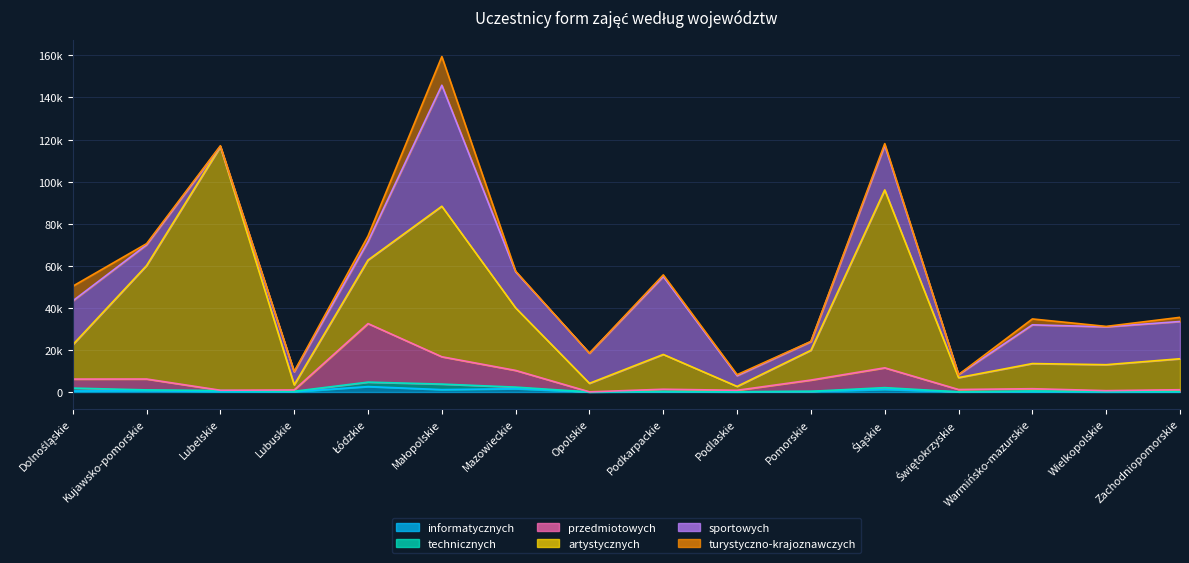

What is the difference between the maximum and minimum values in the artystycznych series?

113902